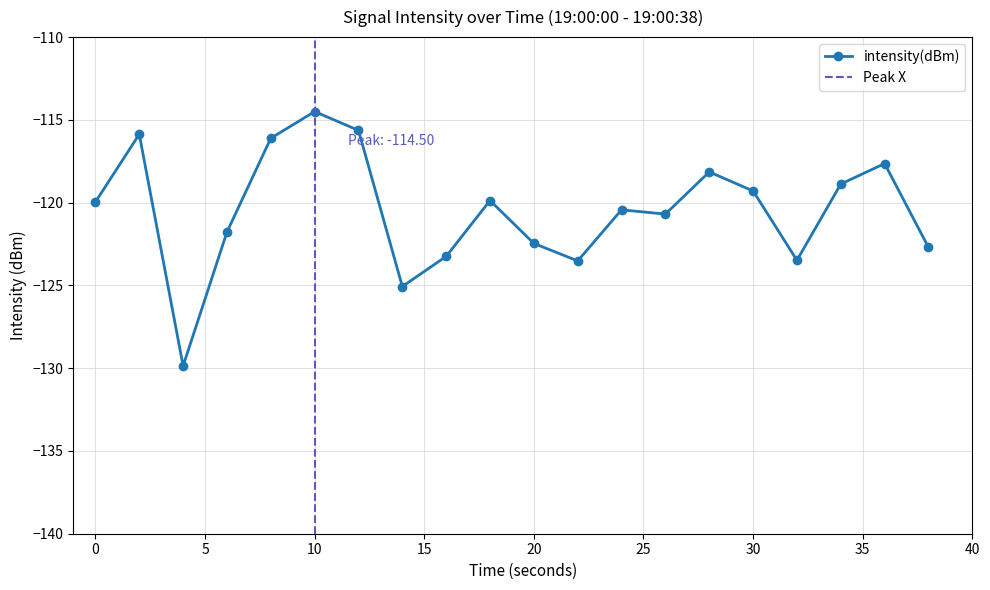

How many lines are shown in the chart?

1